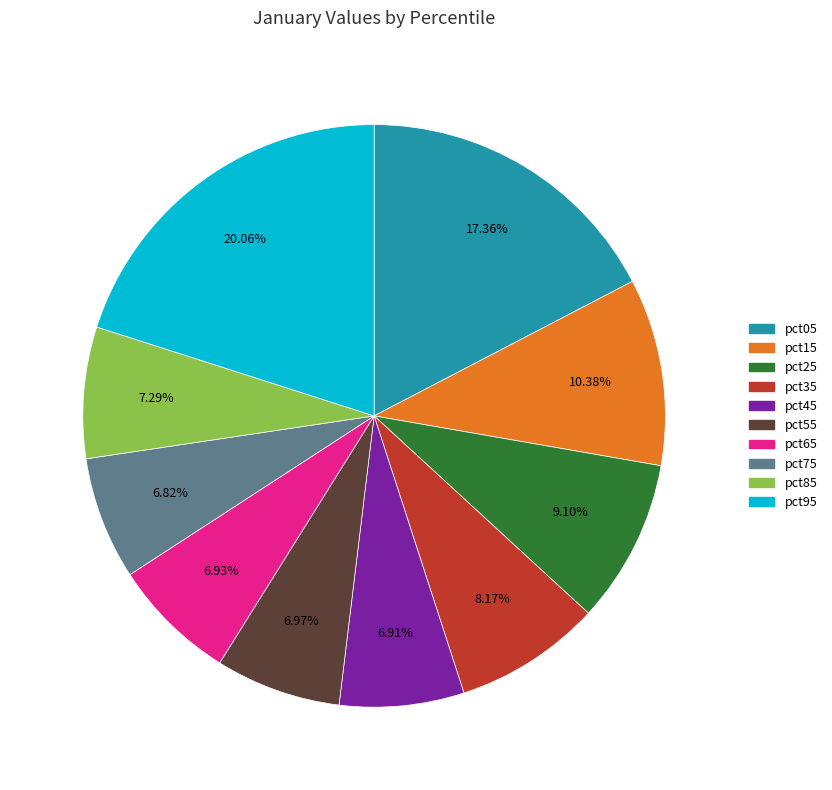

Is there a majority slice in this chart?

No